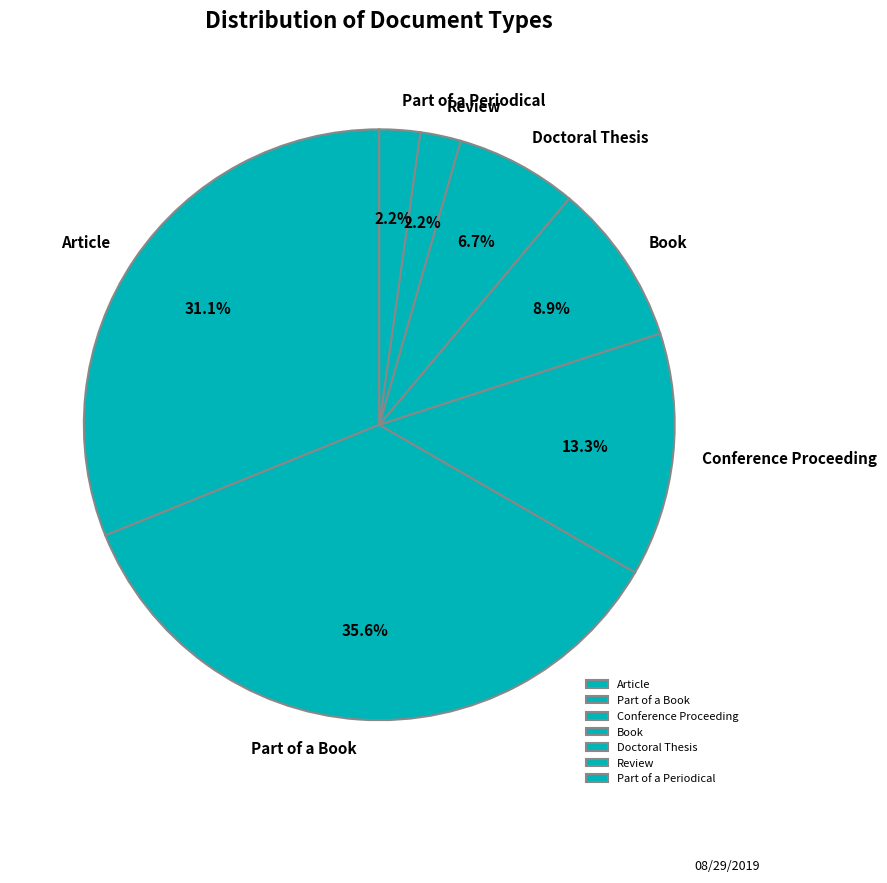

Do Conference Proceeding and Doctoral Thesis together represent more than half of the pie?

No